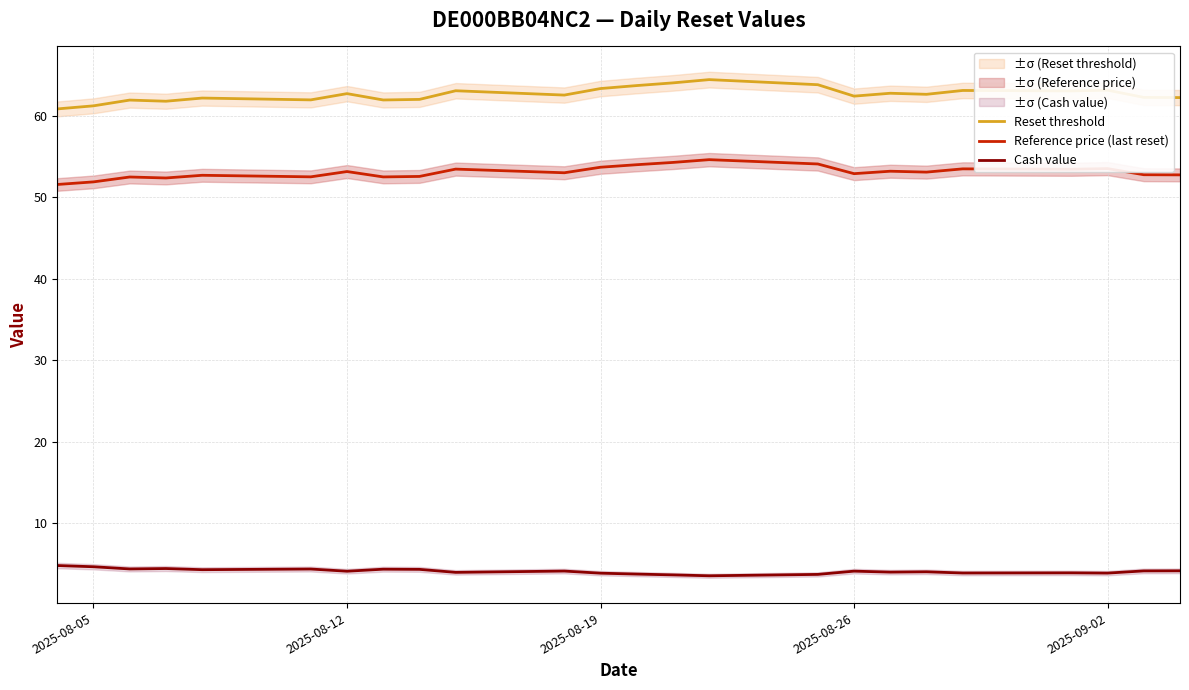

True or false: Reset threshold and Cash value intersect in this chart.

False